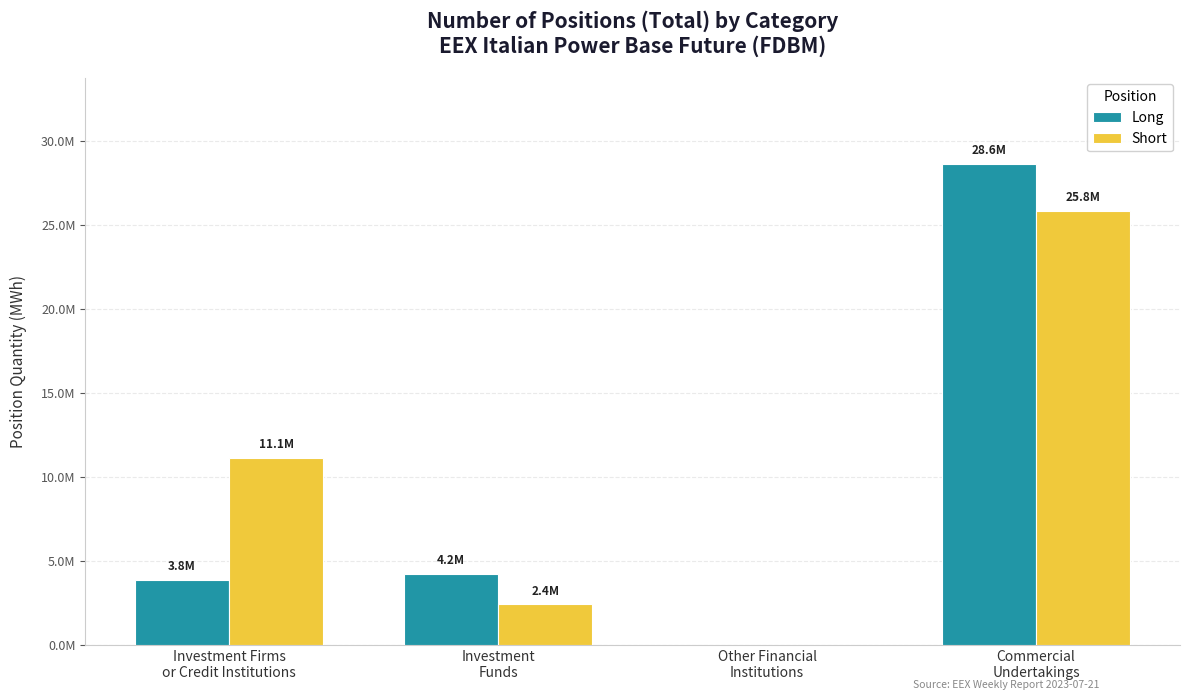

At how many categories does at least one series exceed 20526683?

1